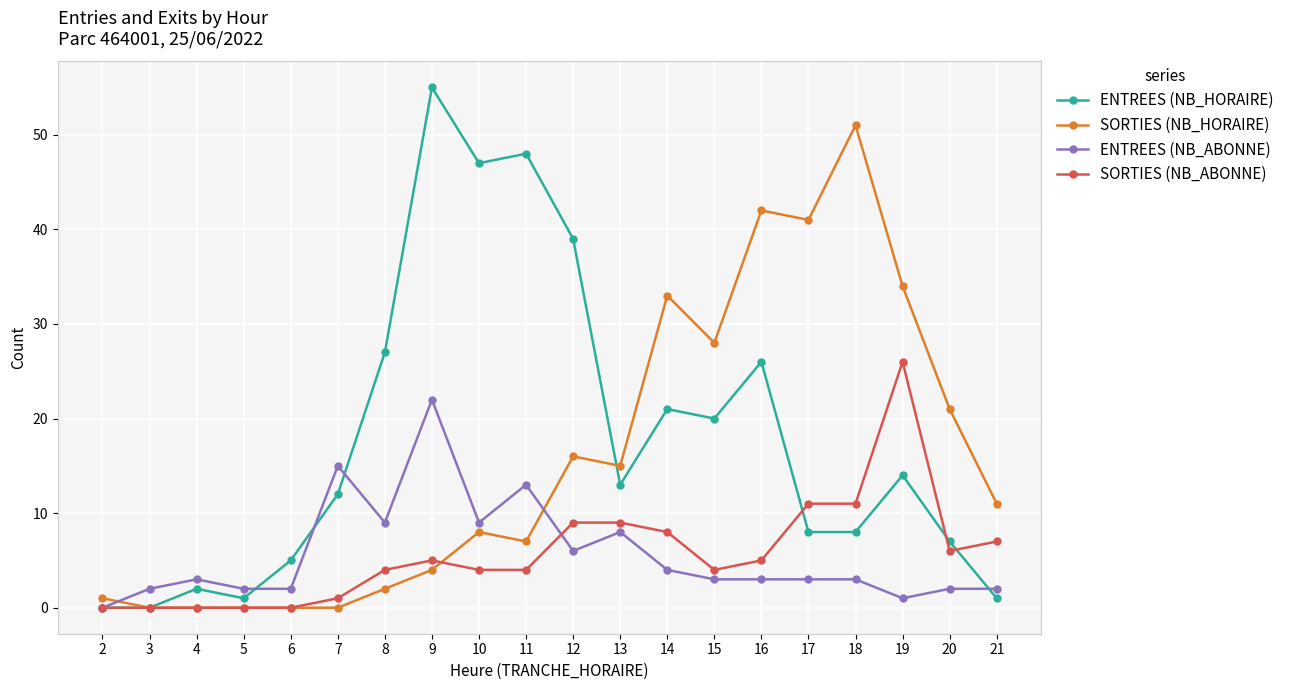

Where is SORTIES (NB_HORAIRE) nearest to the value 25?

15